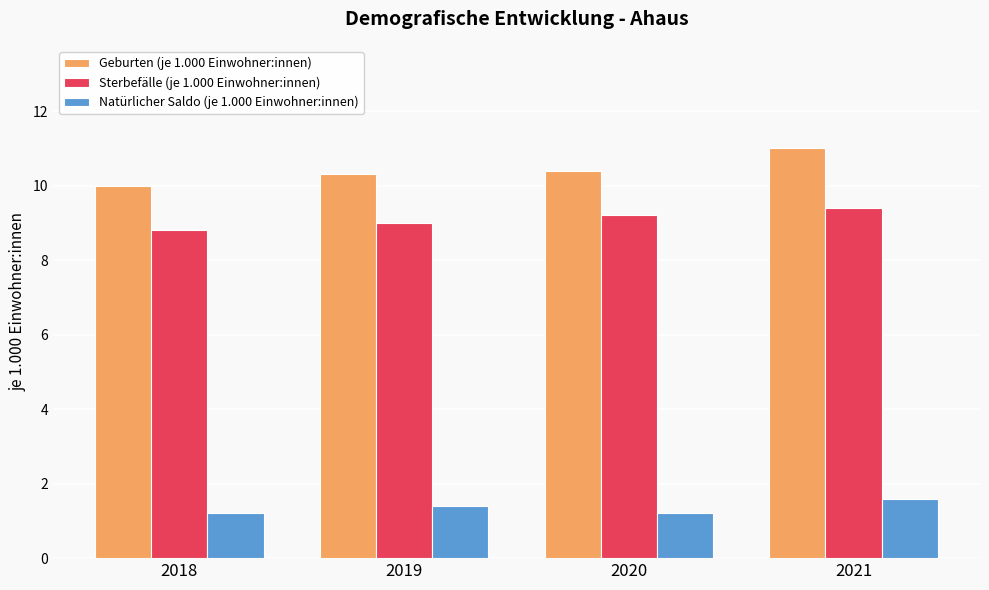

At 2018, list the series in order from smallest to largest.

Natürlicher Saldo (je 1.000 Einwohner:innen), Sterbefälle (je 1.000 Einwohner:innen), Geburten (je 1.000 Einwohner:innen)